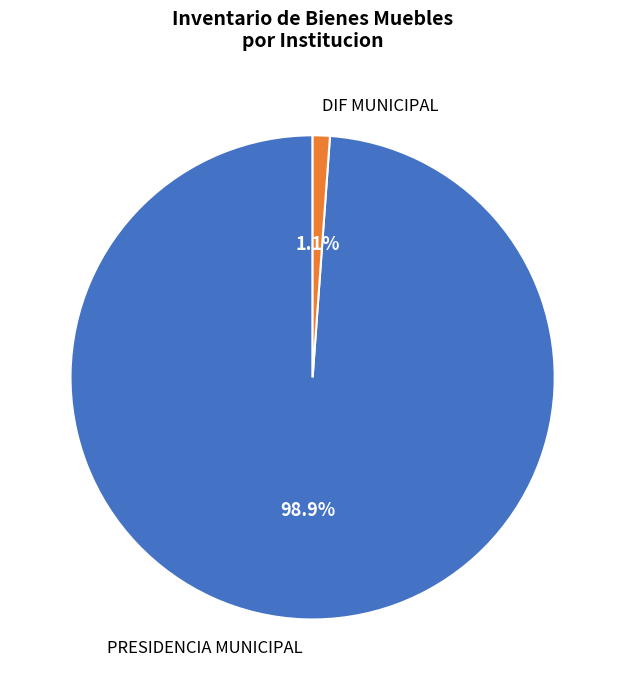

How many slices are in this pie chart?

2